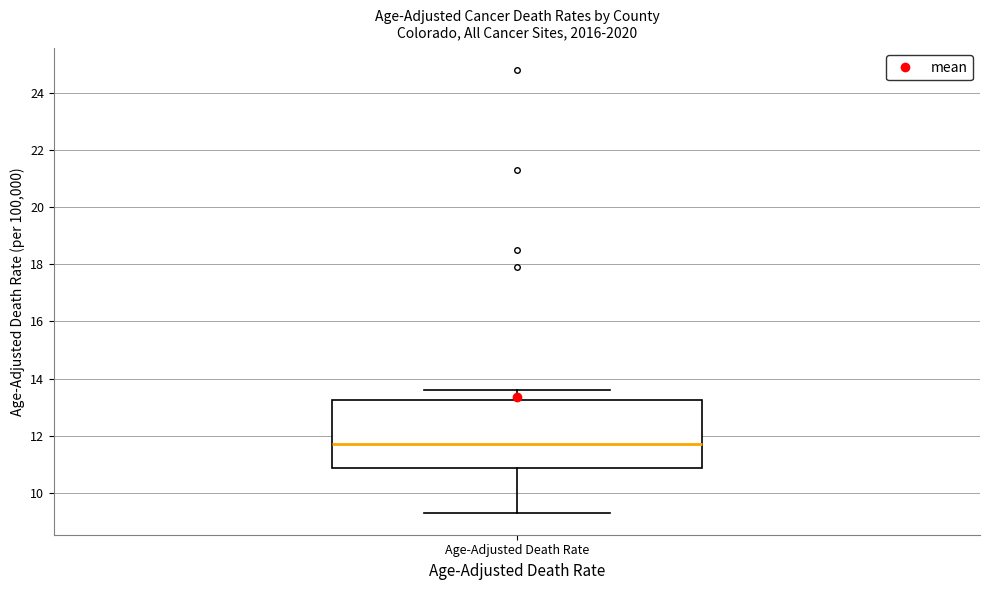

Read this box plot against the y-axis: the position of the median line, the range covered by the box, and the ends of both whiskers. The values are not printed on the chart, so give them approximately, as read against the axis.

median 11.8, box 10.8 to 13.2, whiskers 9.4 to 13.6